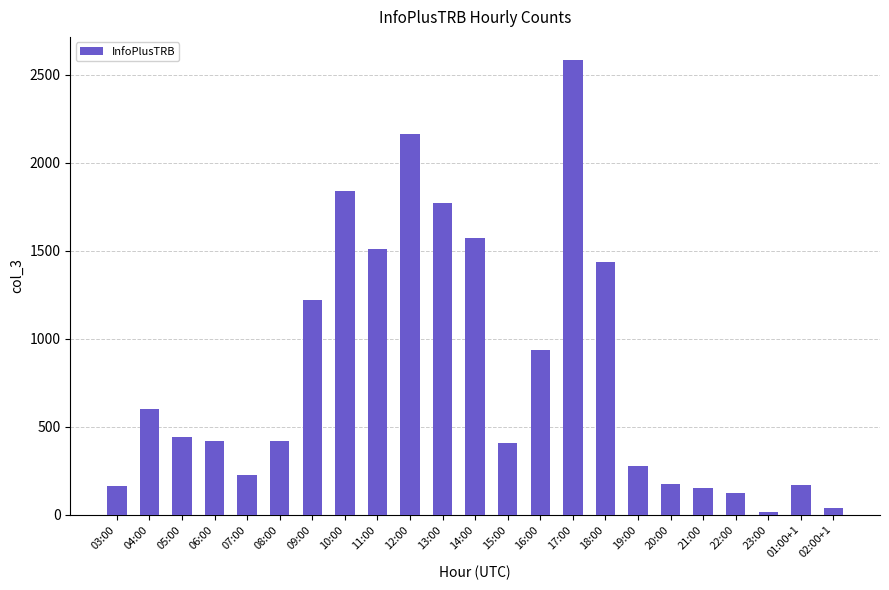

Which label corresponds to the largest value in the chart?

17:00